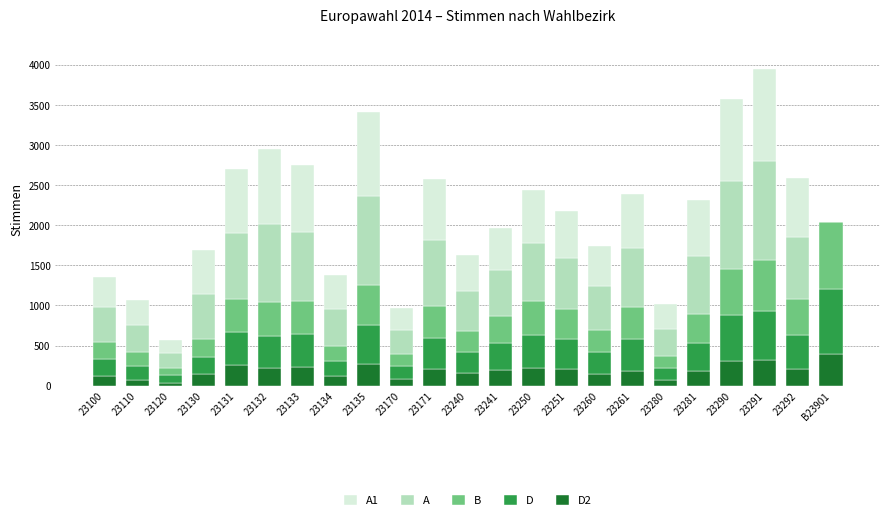

What is the total value across all series at 23130?

1689